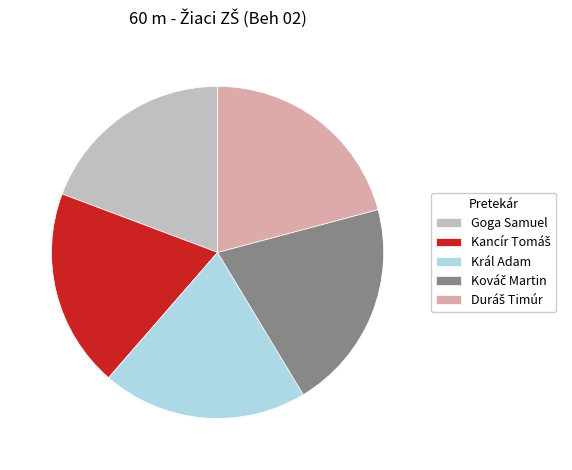

Is there any slice that represents more than half of the pie?

No